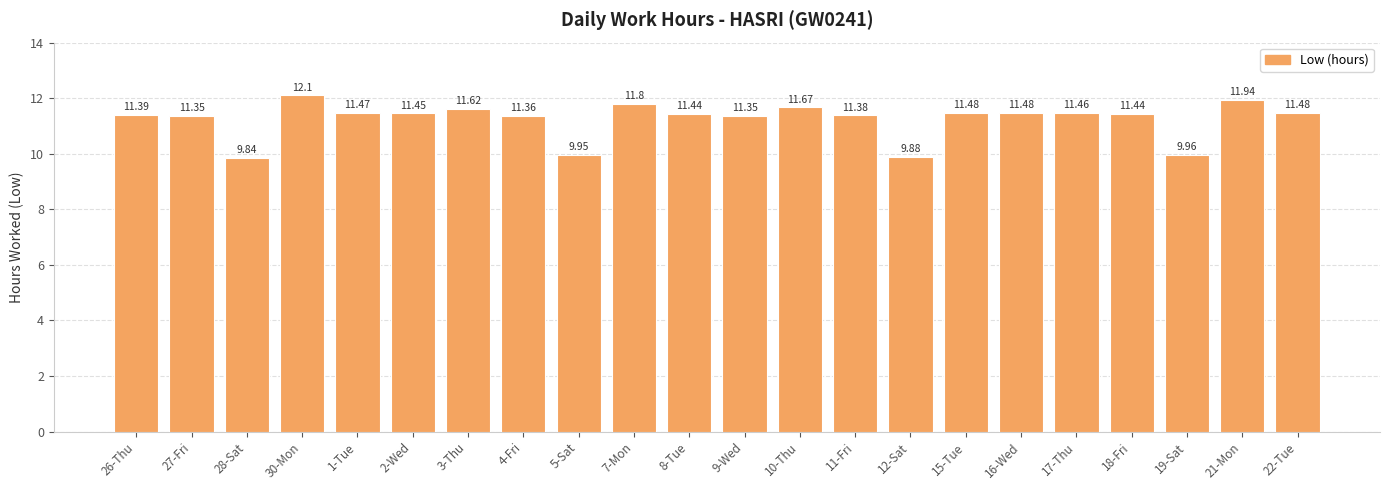

What is the label of the 20th bar from the right?

28-Sat